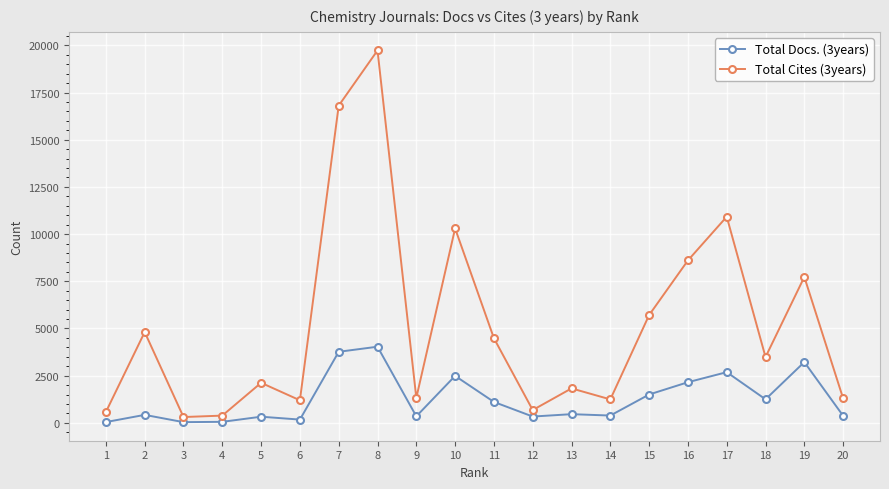

At 7, list the series in order from largest to smallest.

Total Cites (3years), Total Docs. (3years)